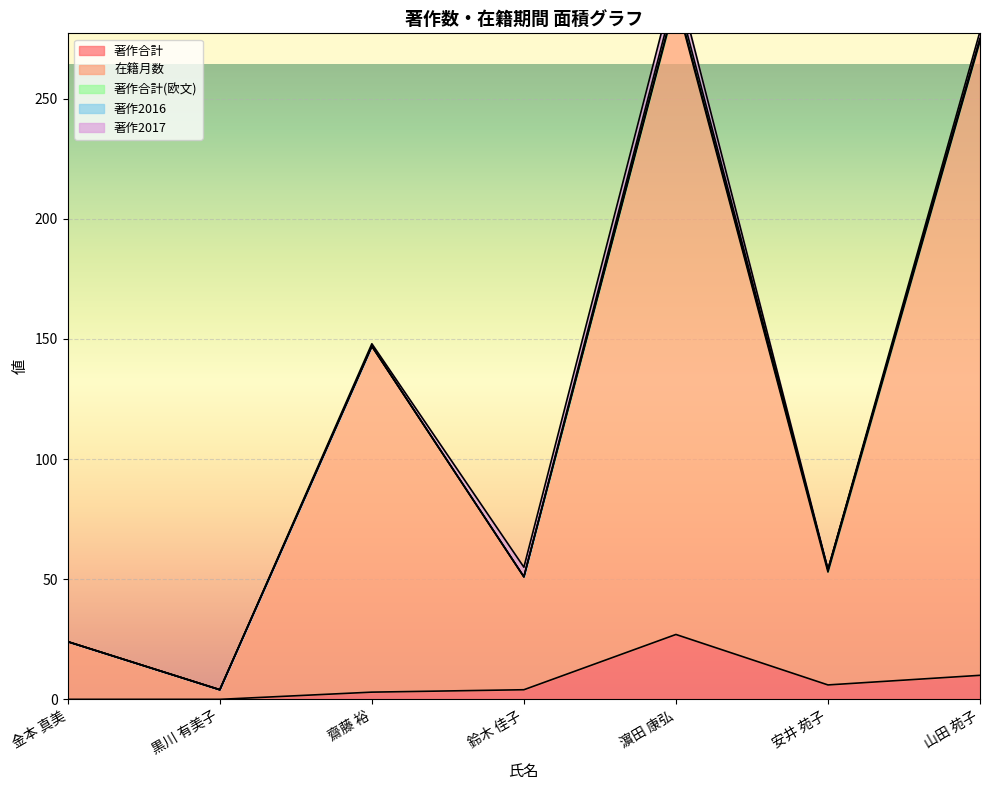

What is the difference between the 著作合計 values at 濵田 康弘 and 齋藤 裕?

24